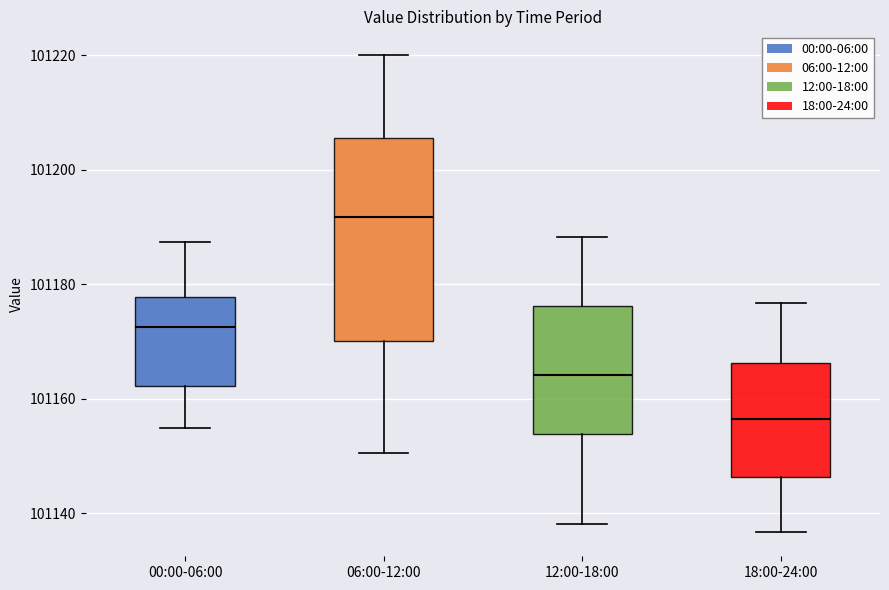

Which box is the tallest, from its lower edge to its upper edge?

06:00-12:00